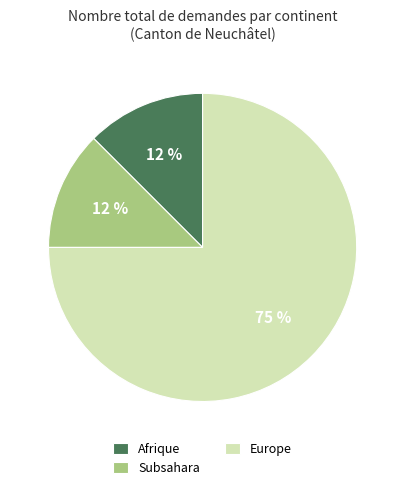

Does any single category account for the majority?

Yes